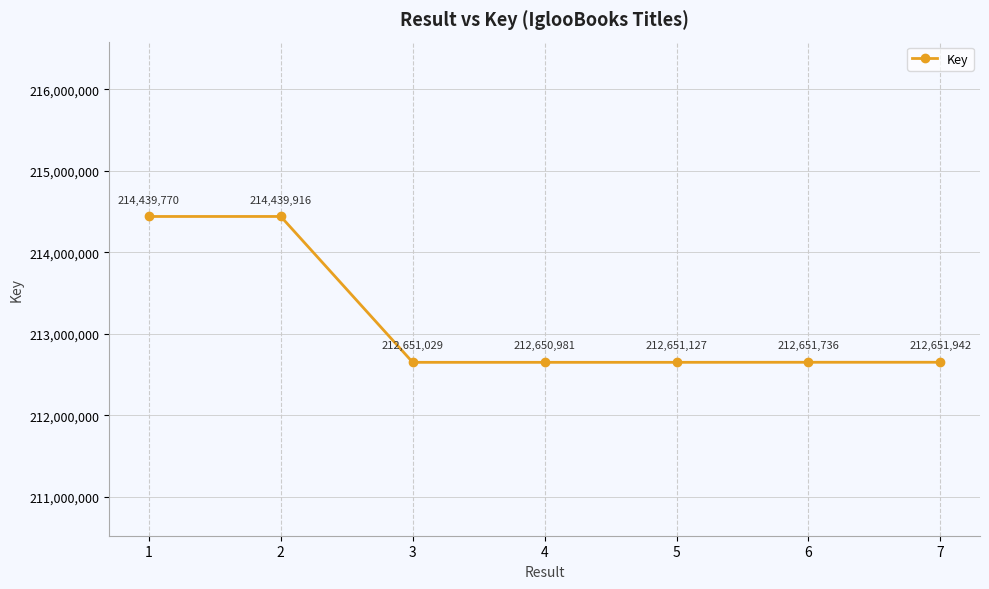

What is the value of the 4th point from the left?

212650981